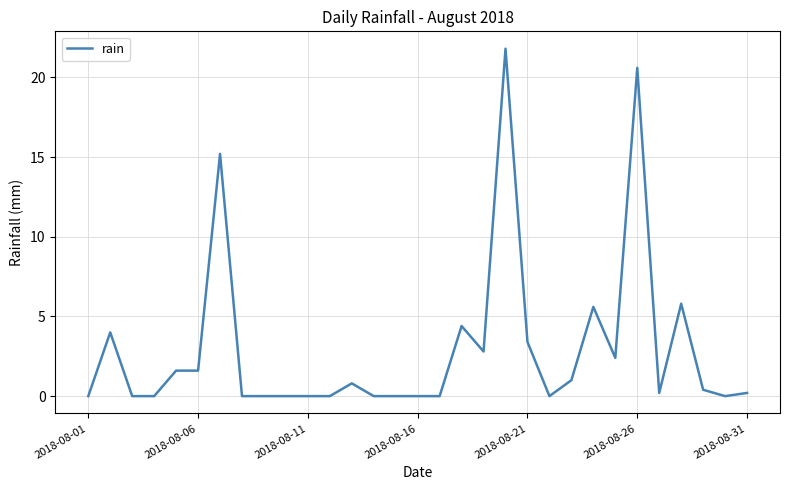

What is the maximum value shown in the chart?

21.8